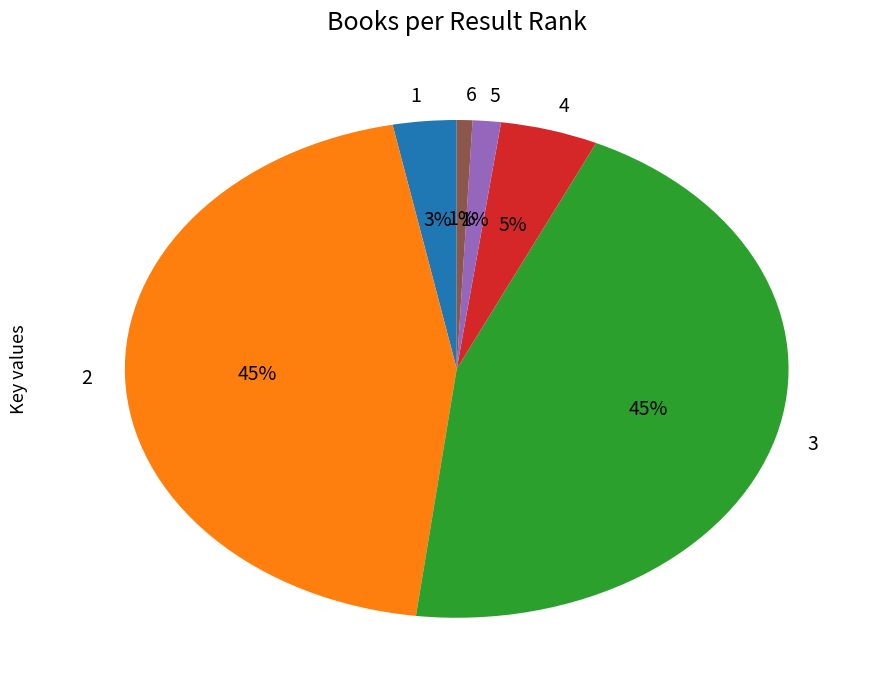

Is it true that 6 is 1% of the pie?

True